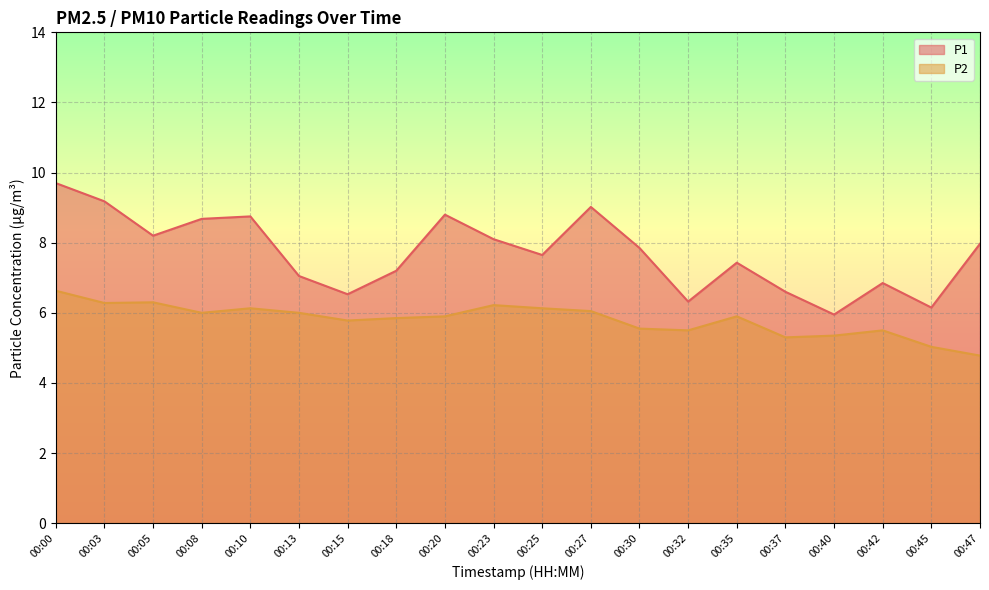

What is the sum of the P1 values at 00:20 and 00:47?

16.8